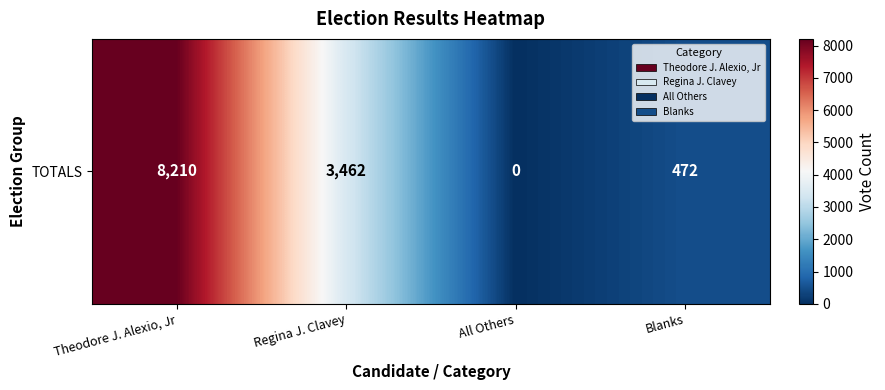

List the labels in order of value, smallest first.

All Others, Blanks, Regina J. Clavey, Theodore J. Alexio, Jr